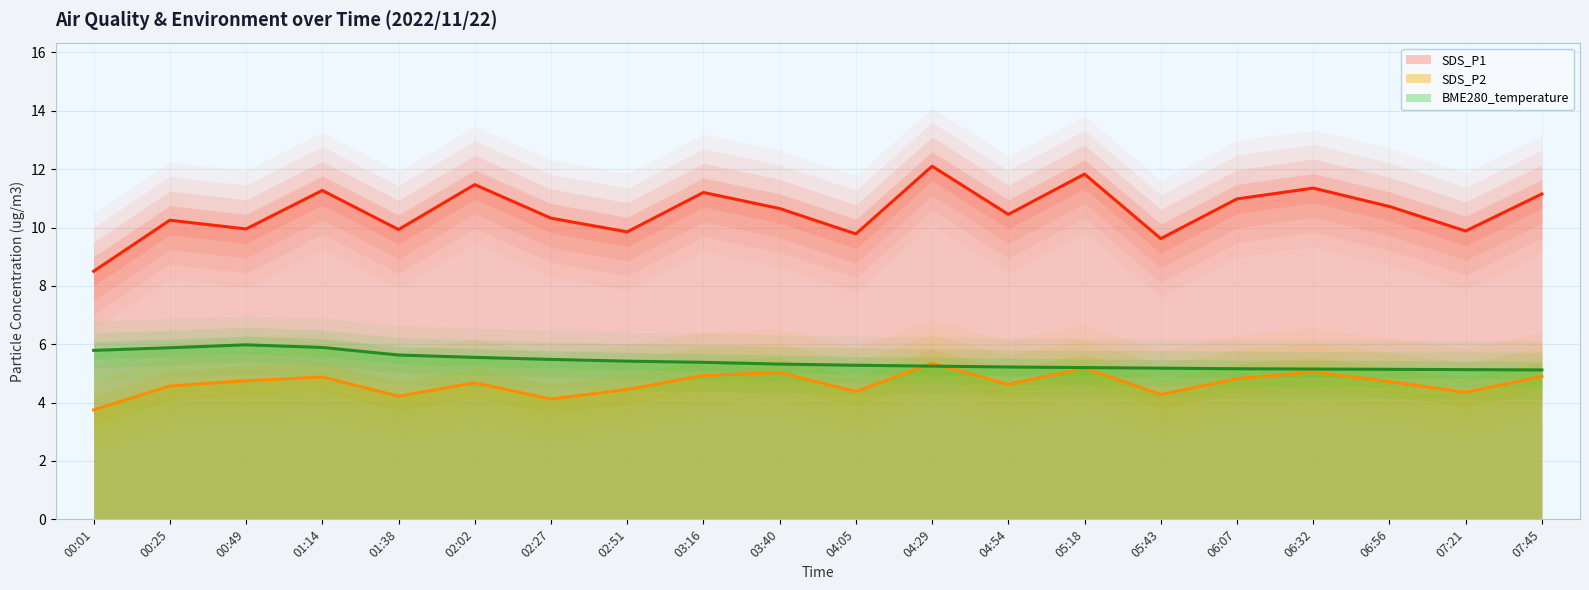

What is the difference between the SDS_P2 values at 01:14 and 00:25?

0.3